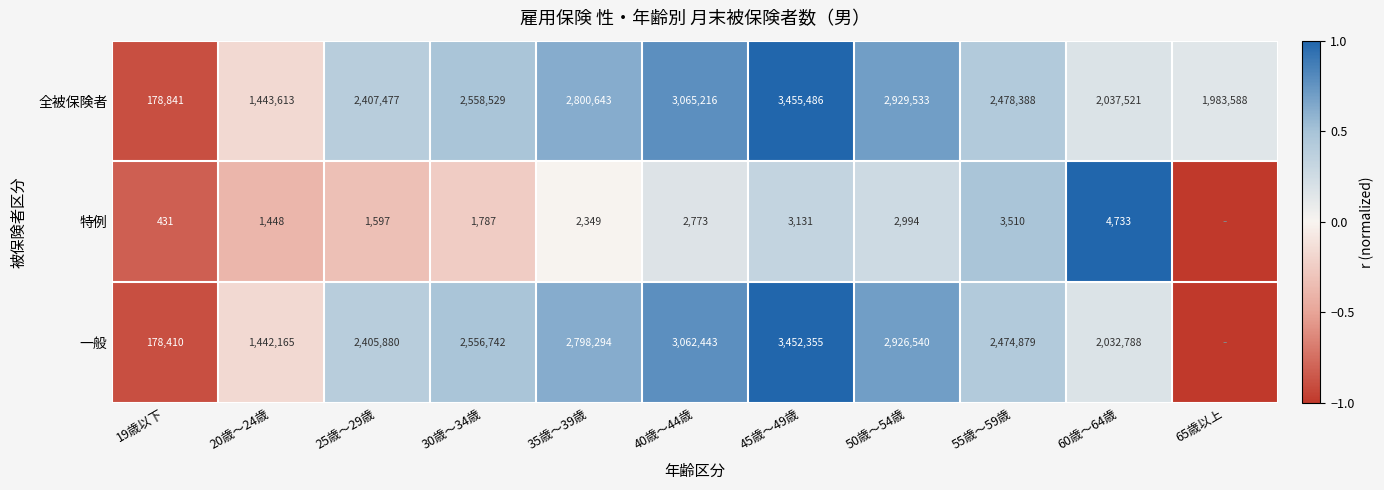

The 一般 series shows 2474879 at 55歳～59歳. True or false?

True